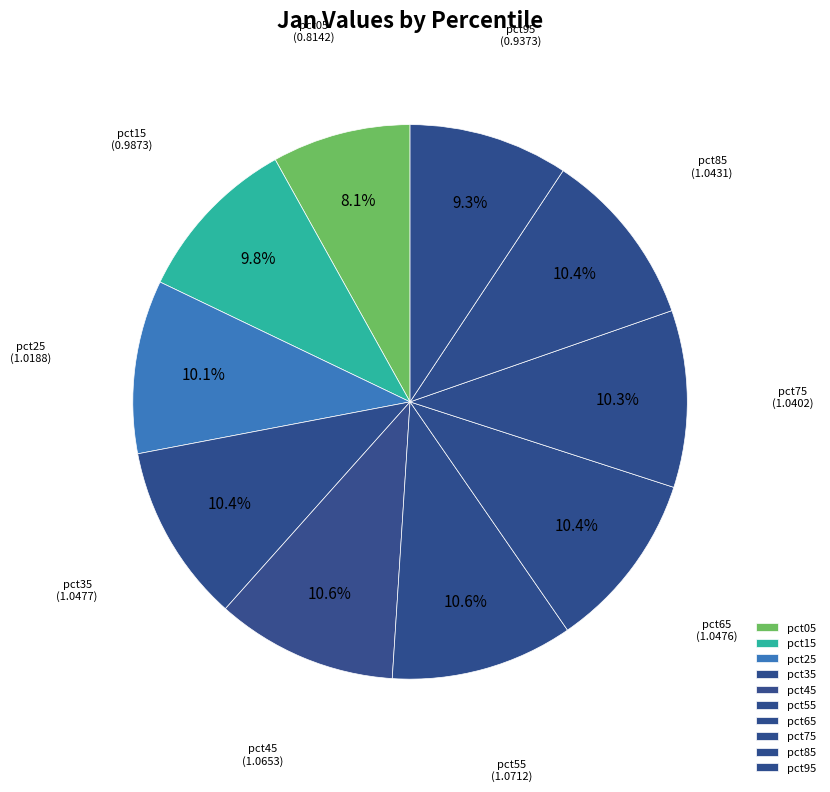

The pct55 slice represents 11% of the pie. True or false?

True